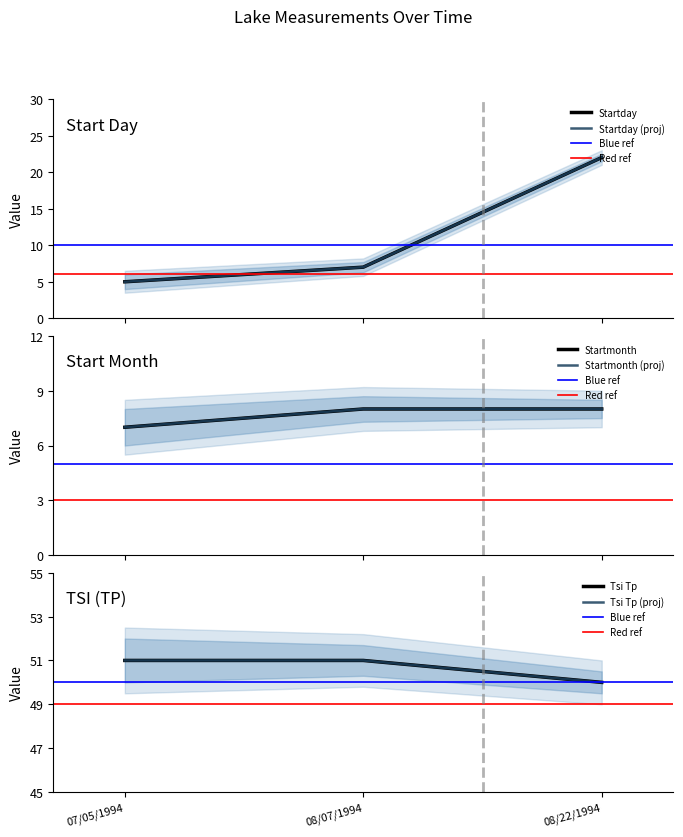

What value does the Startday series have at 08/22/1994?

22